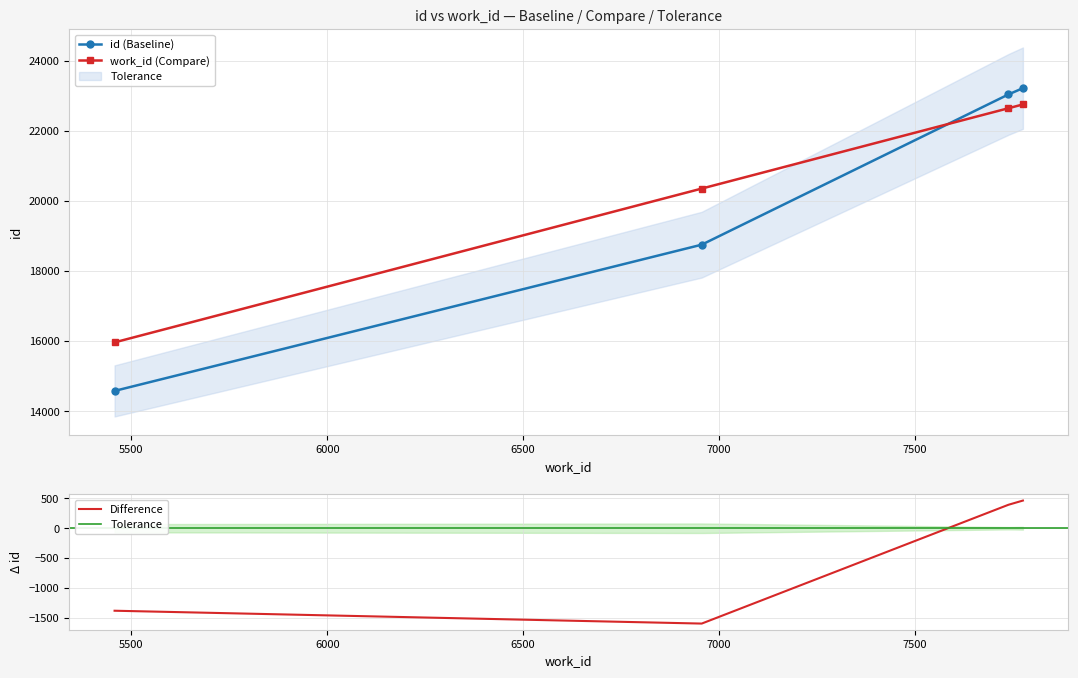

What is the difference between the work_id values at 7776 and 6956?

2399.0